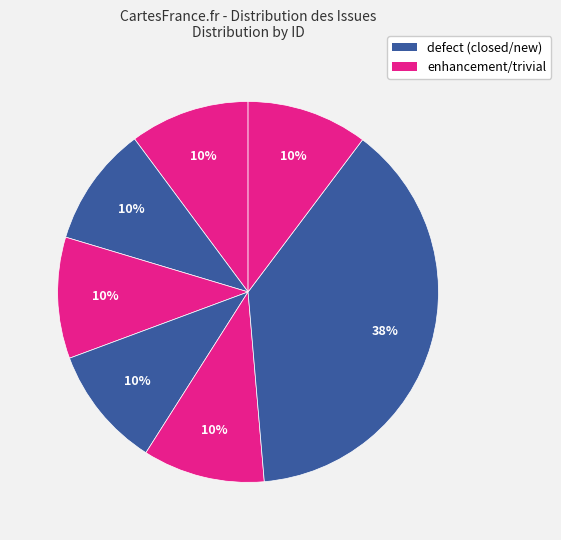

How many slices are in this pie chart?

7